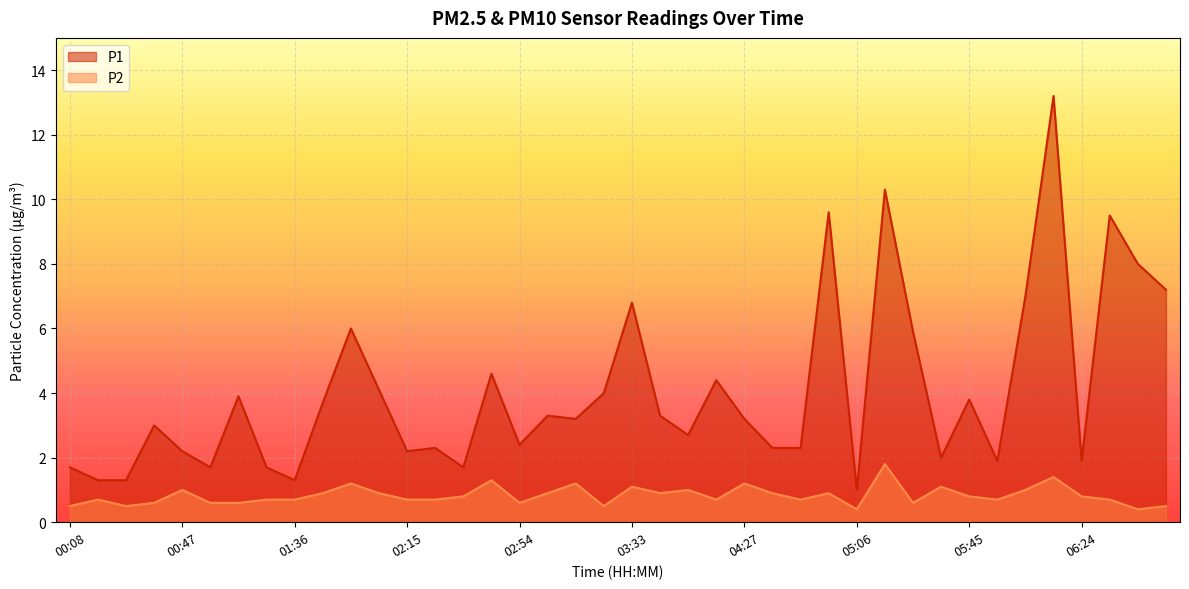

What is the average value of the P1 series?

4.0